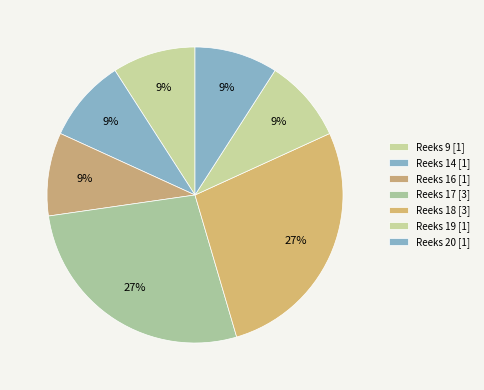

Count the number of slices in the pie.

7